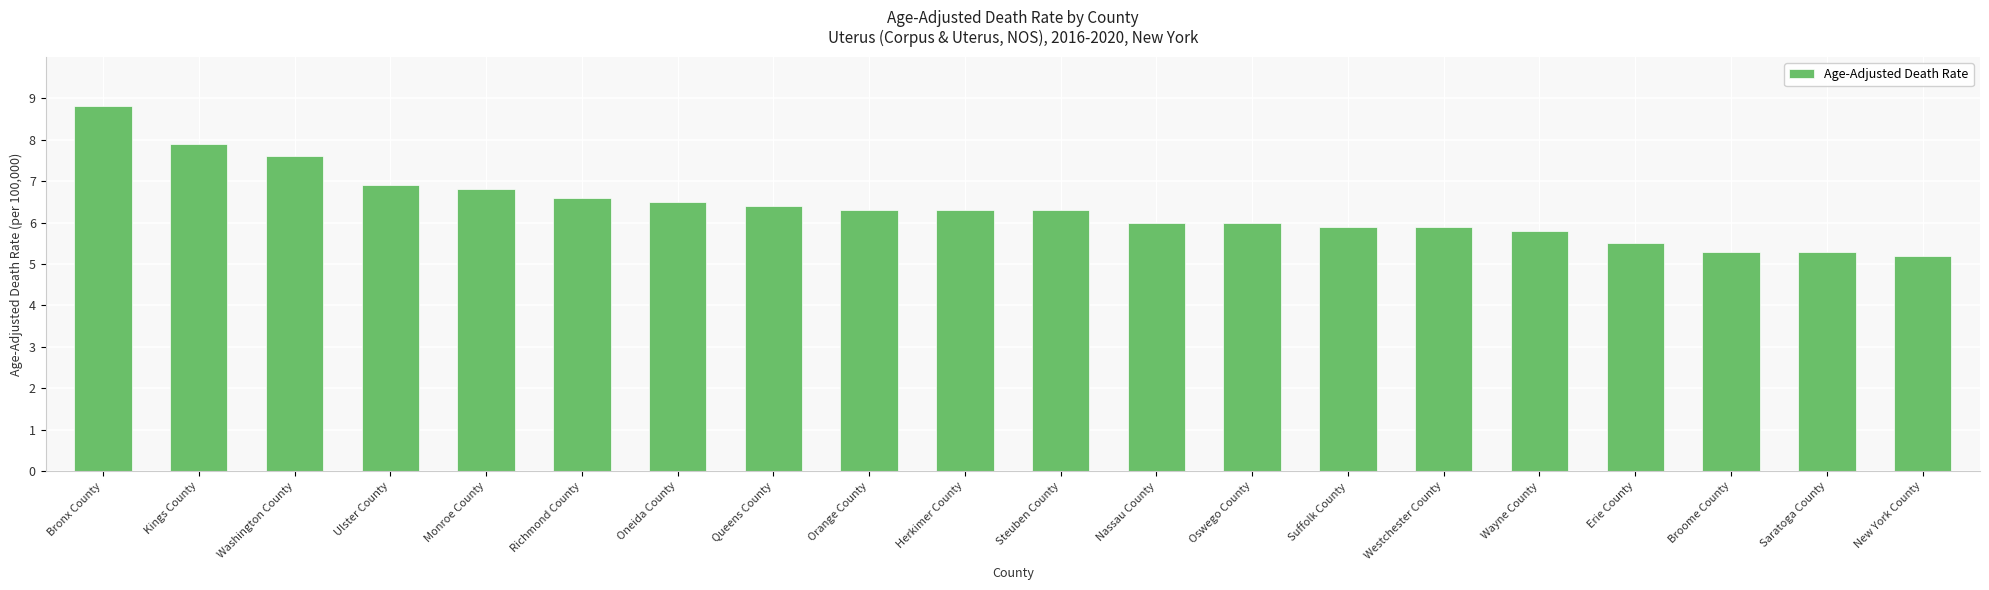

What is the change in value from Oswego County to Wayne County?

-0.2